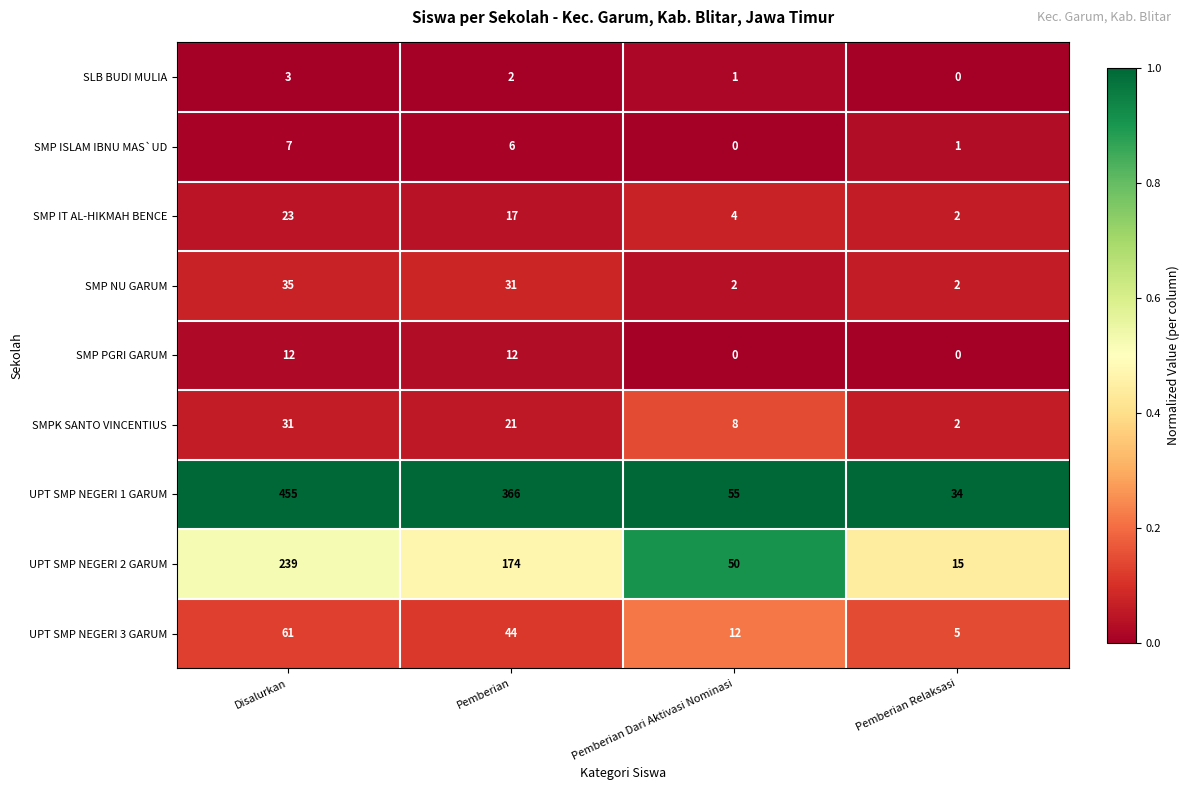

Which series has the largest total across all categories?

UPT SMP NEGERI 1 GARUM